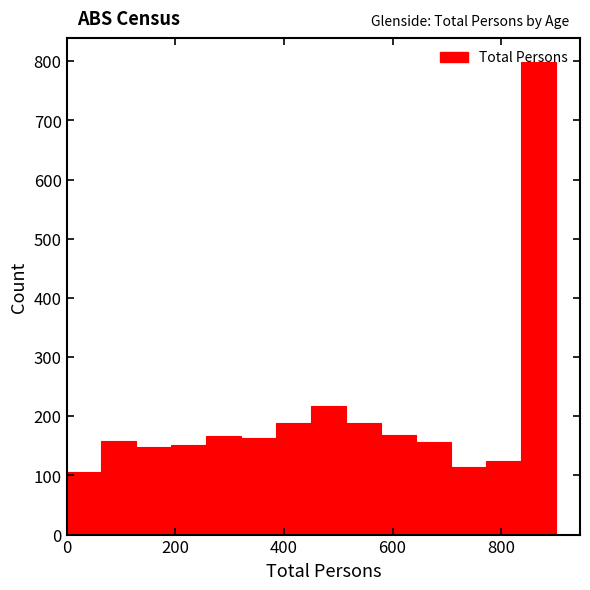

Read against the x-axis, roughly where is the centre of the tallest bar?

860